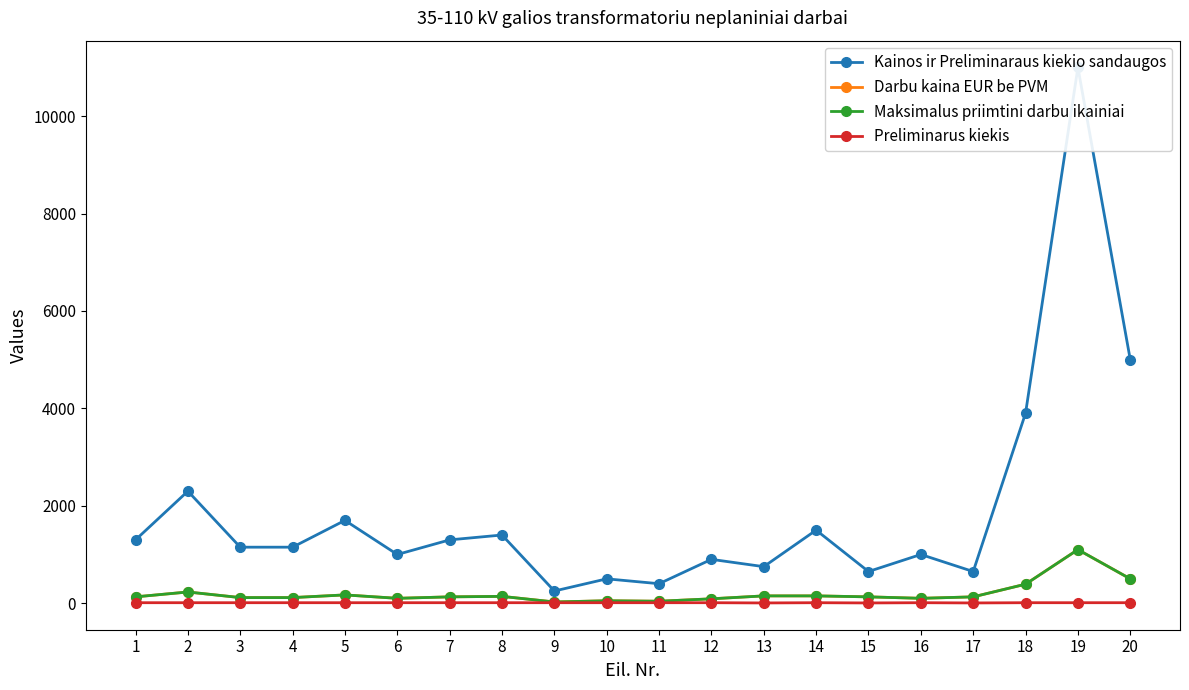

How many interior local peaks does the Kainos ir Preliminaraus kiekio sandaugos series have?

8